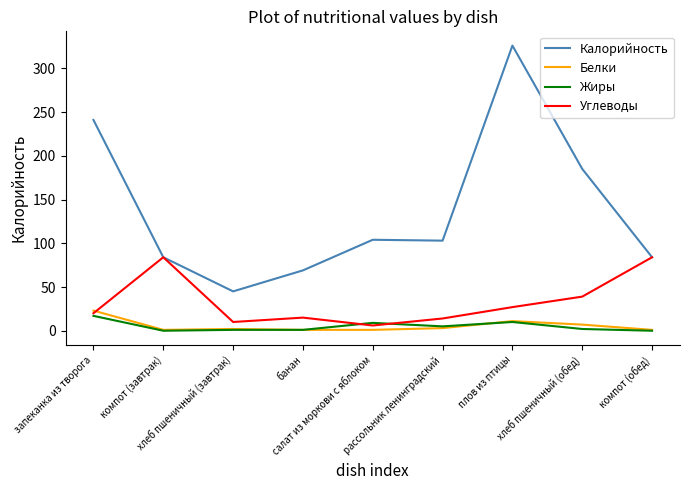

The Углеводы series shows 20 at запеканка из творога. True or false?

True